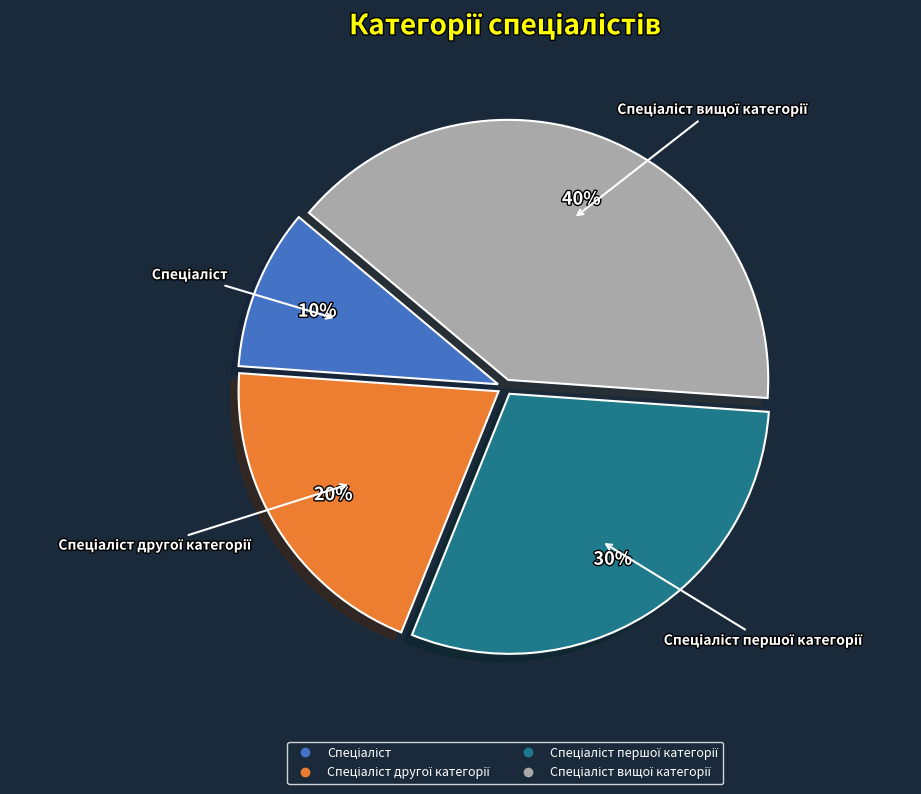

Is there any slice that represents more than half of the pie?

No